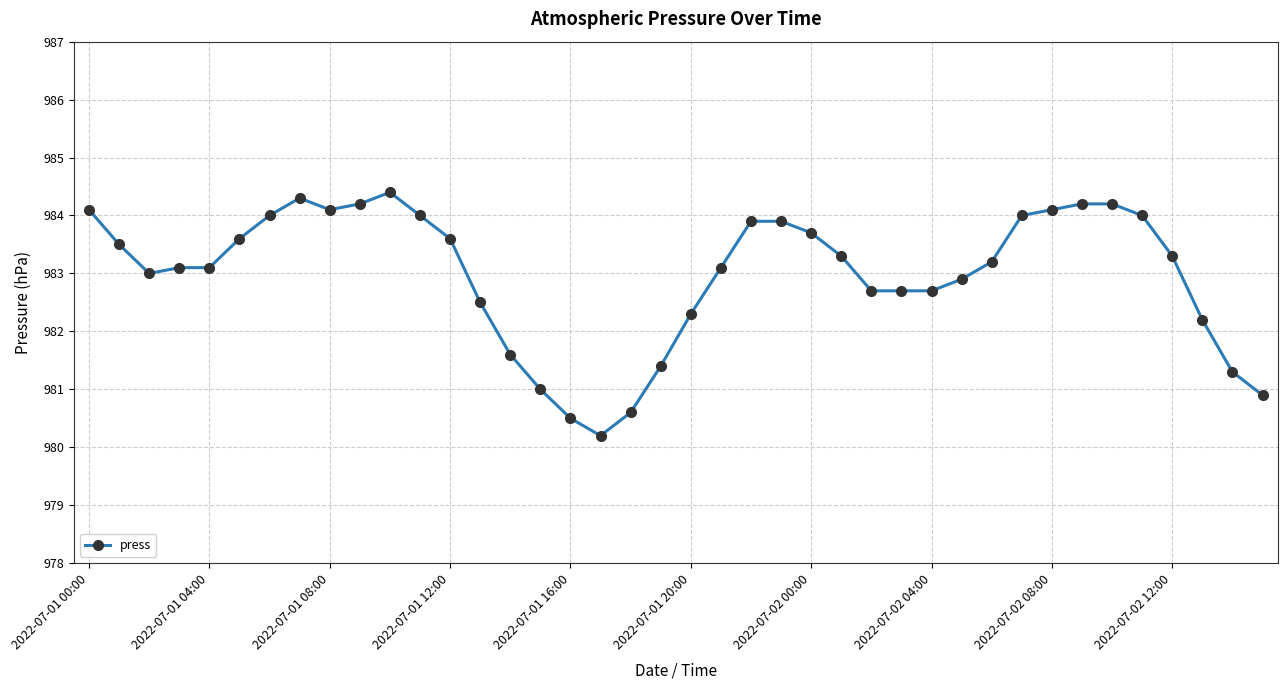

What is the smallest value displayed?

980.2